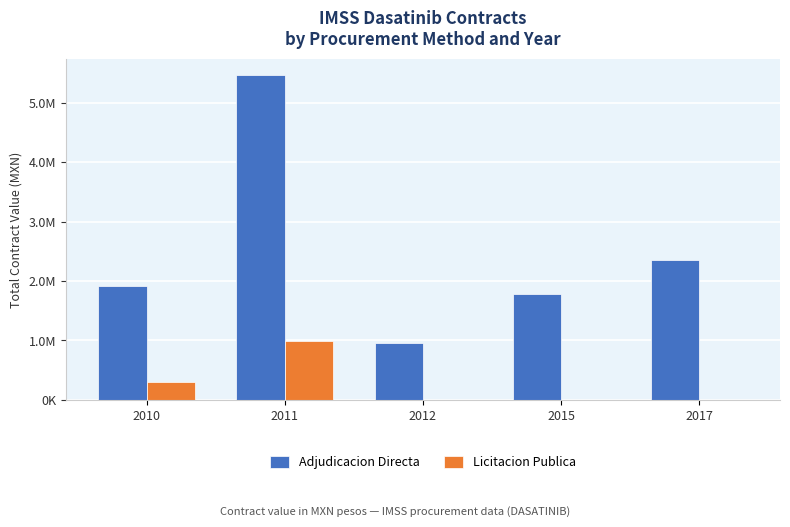

Is it true that Adjudicacion Directa equals 5467339.5 at 2011?

True